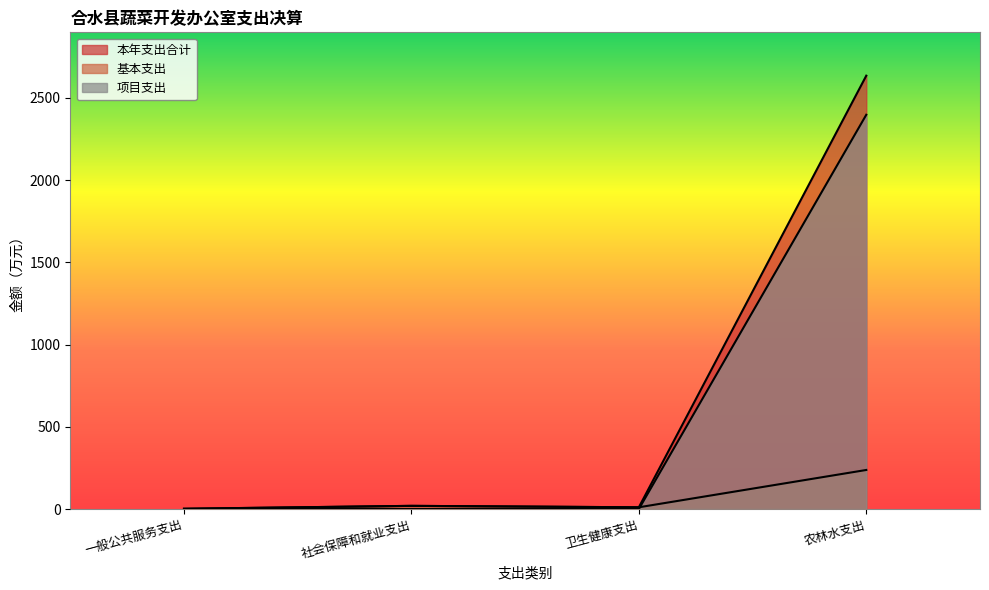

How many interior local valleys does the 基本支出 series have?

1